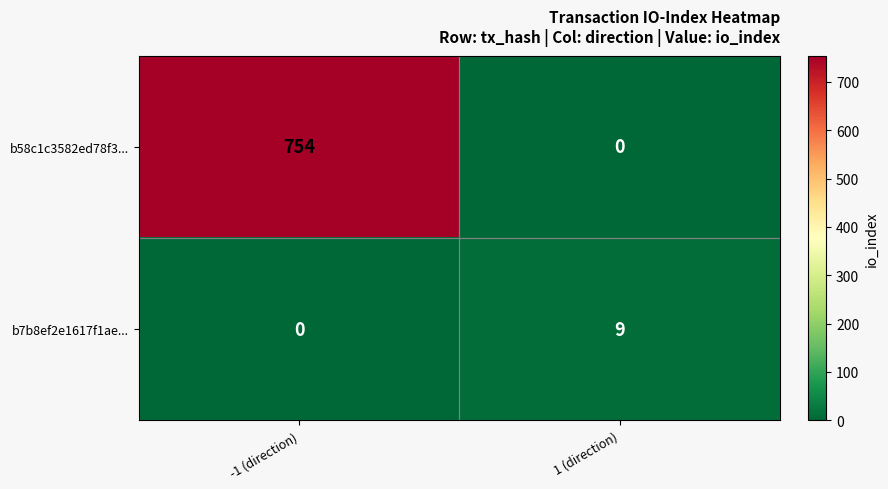

List the series in order of their peak value, highest first.

b58c1c3582ed78f3..., b7b8ef2e1617f1ae...